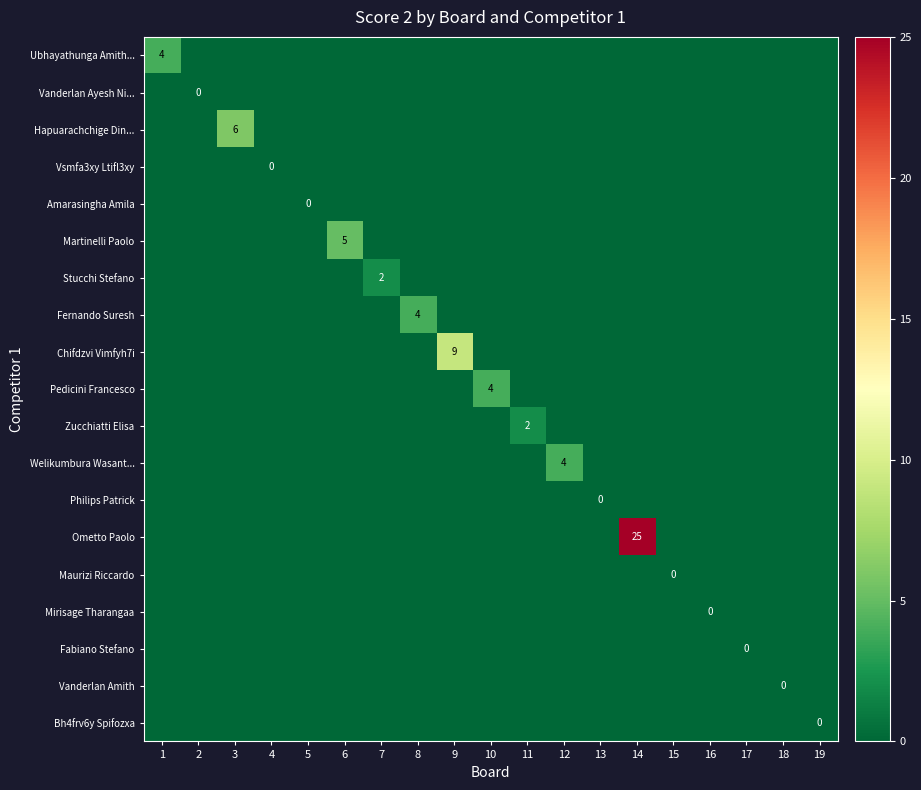

Which category has the highest value across all series?

14